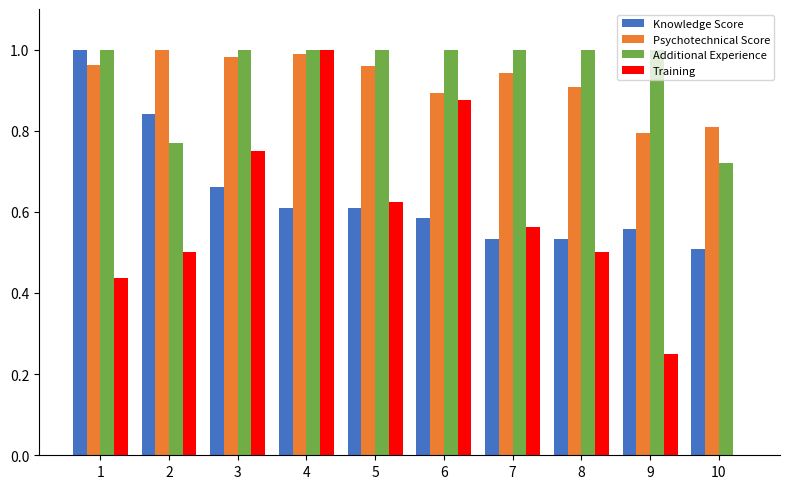

Is it true that Knowledge Score equals 0.8 at 2?

True